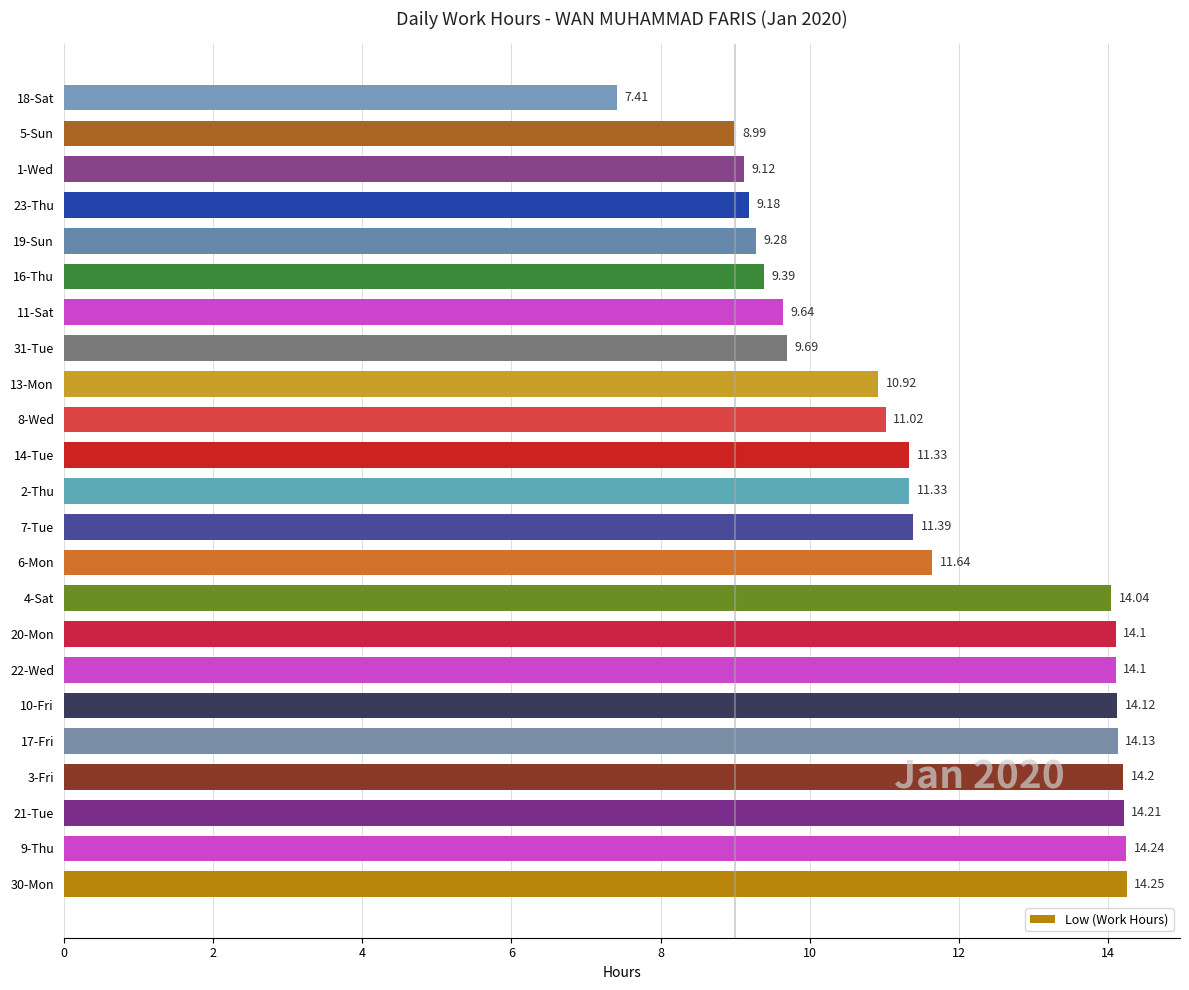

How many bars are there in total?

23